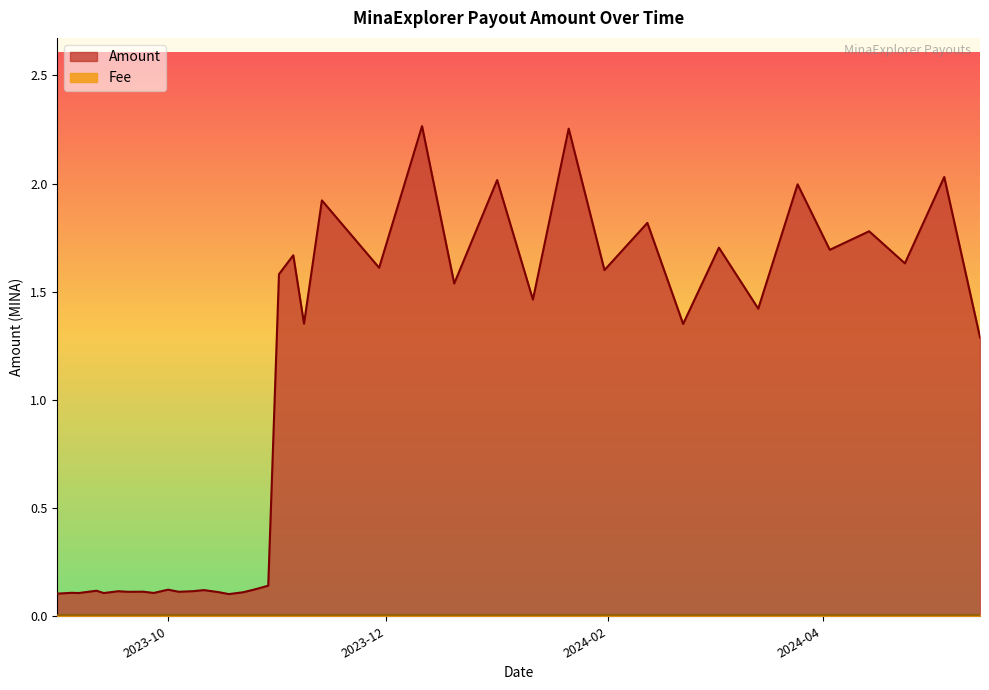

Reading left to right, extract all data points from this chart.

0.1	0.1	0.1	0.1	0.1	0.1	0.1	0.1	0.1	0.1	0.1	0.1	0.1	0.1	0.1	0.1	0.1	0.1	1.6	1.7	1.4	1.9	1.6	2.3	1.5	2.0	1.5	2.3	1.6	1.8	1.4	1.7	1.4	2.0	1.7	1.8	1.6	2.0	1.3